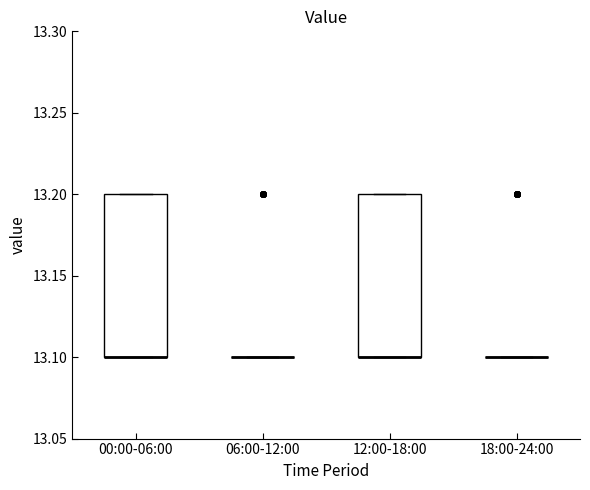

Reading left to right, read every box against the y-axis: the position of its median line, the range the box covers, and the ends of its whiskers. The values are not printed on the chart, so give them approximately, as read against the axis.

00:00-06:00: median 13.1 (drawn on the box's lower edge), box 13.1 to 13.2, whiskers 13.1 to 13.2
06:00-12:00: box collapsed to a line at 13.1, whiskers 13.1 to 13.1
12:00-18:00: median 13.1 (drawn on the box's lower edge), box 13.1 to 13.2, whiskers 13.1 to 13.2
18:00-24:00: box collapsed to a line at 13.1, whiskers 13.1 to 13.1